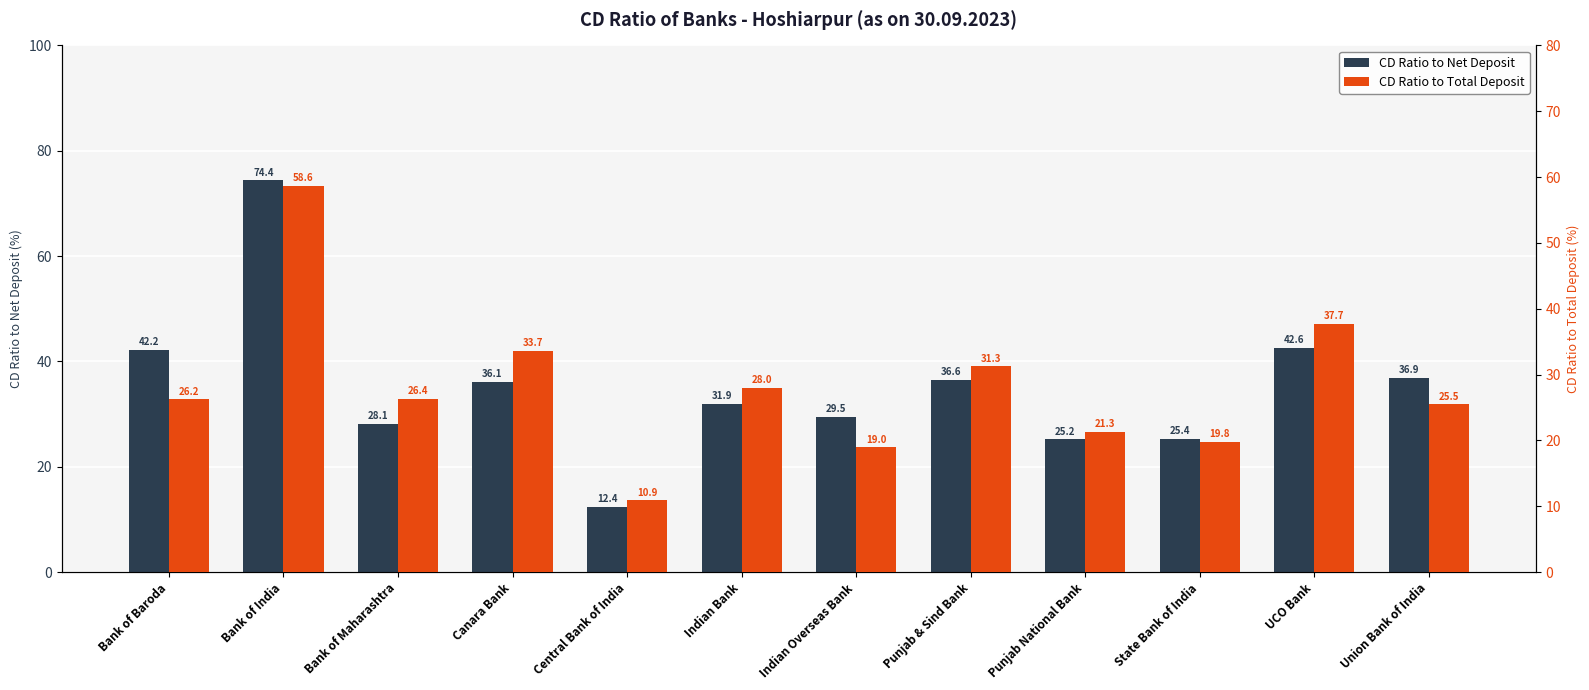

Which series changed the most between Central Bank of India and Indian Overseas Bank?

CD Ratio to Net Deposit